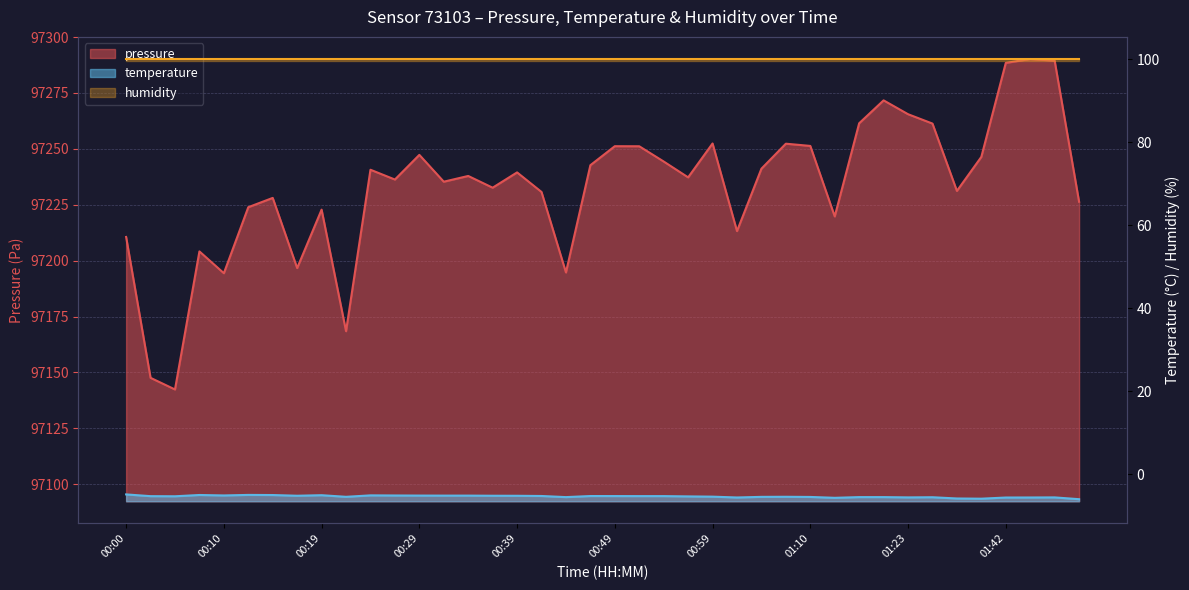

What is the maximum value for temperature?

-4.8